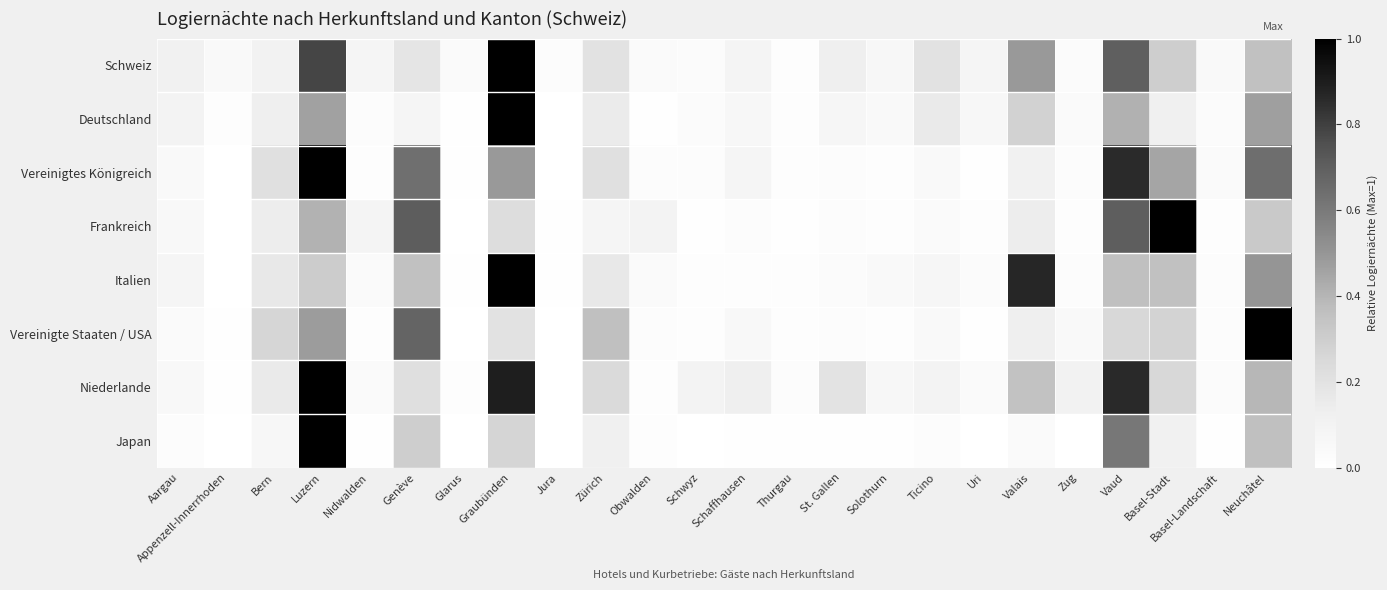

Reading left to right, list all the values displayed in this chart.

Schweiz: Aargau=0.1	Appenzell-Innerrhoden=0.0	Bern=0.1	Luzern=0.8	Nidwalden=0.1	Genève=0.2	Glarus=0.0	Graubünden=1.0	Jura=0.0	Zürich=0.2	Obwalden=0.0	Schwyz=0.0	Schaffhausen=0.1	Thurgau=0.0	St. Gallen=0.1	Solothurn=0.1	Ticino=0.2	Uri=0.1	Valais=0.5	Zug=0.0	Vaud=0.7	Basel-Stadt=0.3	Basel-Landschaft=0.0	Neuchâtel=0.4
Deutschland: Aargau=0.1	Appenzell-Innerrhoden=0.0	Bern=0.1	Luzern=0.5	Nidwalden=0.0	Genève=0.1	Glarus=0.0	Graubünden=1.0	Jura=0.0	Zürich=0.2	Obwalden=0.0	Schwyz=0.0	Schaffhausen=0.1	Thurgau=0.0	St. Gallen=0.1	Solothurn=0.1	Ticino=0.2	Uri=0.1	Valais=0.3	Zug=0.0	Vaud=0.4	Basel-Stadt=0.1	Basel-Landschaft=0.0	Neuchâtel=0.5
Vereinigtes Königreich: Aargau=0.0	Appenzell-Innerrhoden=0.0	Bern=0.2	Luzern=1.0	Nidwalden=0.0	Genève=0.6	Glarus=0.0	Graubünden=0.5	Jura=0.0	Zürich=0.2	Obwalden=0.0	Schwyz=0.0	Schaffhausen=0.1	Thurgau=0.0	St. Gallen=0.0	Solothurn=0.0	Ticino=0.0	Uri=0.0	Valais=0.1	Zug=0.0	Vaud=0.9	Basel-Stadt=0.5	Basel-Landschaft=0.0	Neuchâtel=0.6
Frankreich: Aargau=0.1	Appenzell-Innerrhoden=0.0	Bern=0.1	Luzern=0.4	Nidwalden=0.1	Genève=0.7	Glarus=0.0	Graubünden=0.2	Jura=0.0	Zürich=0.1	Obwalden=0.1	Schwyz=0.0	Schaffhausen=0.0	Thurgau=0.0	St. Gallen=0.0	Solothurn=0.0	Ticino=0.0	Uri=0.0	Valais=0.1	Zug=0.0	Vaud=0.7	Basel-Stadt=1.0	Basel-Landschaft=0.0	Neuchâtel=0.3
Italien: Aargau=0.1	Appenzell-Innerrhoden=0.0	Bern=0.2	Luzern=0.3	Nidwalden=0.0	Genève=0.4	Glarus=0.0	Graubünden=1.0	Jura=0.0	Zürich=0.2	Obwalden=0.0	Schwyz=0.0	Schaffhausen=0.0	Thurgau=0.0	St. Gallen=0.0	Solothurn=0.0	Ticino=0.1	Uri=0.0	Valais=0.9	Zug=0.0	Vaud=0.4	Basel-Stadt=0.4	Basel-Landschaft=0.0	Neuchâtel=0.5
Vereinigte Staaten / USA: Aargau=0.0	Appenzell-Innerrhoden=0.0	Bern=0.3	Luzern=0.5	Nidwalden=0.0	Genève=0.7	Glarus=0.0	Graubünden=0.2	Jura=0.0	Zürich=0.4	Obwalden=0.0	Schwyz=0.0	Schaffhausen=0.1	Thurgau=0.0	St. Gallen=0.0	Solothurn=0.0	Ticino=0.1	Uri=0.0	Valais=0.1	Zug=0.0	Vaud=0.3	Basel-Stadt=0.3	Basel-Landschaft=0.0	Neuchâtel=1.0
Niederlande: Aargau=0.1	Appenzell-Innerrhoden=0.0	Bern=0.2	Luzern=1.0	Nidwalden=0.0	Genève=0.2	Glarus=0.0	Graubünden=0.9	Jura=0.0	Zürich=0.2	Obwalden=0.0	Schwyz=0.1	Schaffhausen=0.1	Thurgau=0.0	St. Gallen=0.2	Solothurn=0.1	Ticino=0.1	Uri=0.0	Valais=0.3	Zug=0.1	Vaud=0.9	Basel-Stadt=0.3	Basel-Landschaft=0.0	Neuchâtel=0.4
Japan: Aargau=0.0	Appenzell-Innerrhoden=0.0	Bern=0.1	Luzern=1.0	Nidwalden=0.0	Genève=0.3	Glarus=0.0	Graubünden=0.3	Jura=0.0	Zürich=0.1	Obwalden=0.0	Schwyz=0.0	Schaffhausen=0.0	Thurgau=0.0	St. Gallen=0.0	Solothurn=0.0	Ticino=0.0	Uri=0.0	Valais=0.0	Zug=0.0	Vaud=0.6	Basel-Stadt=0.1	Basel-Landschaft=0.0	Neuchâtel=0.4